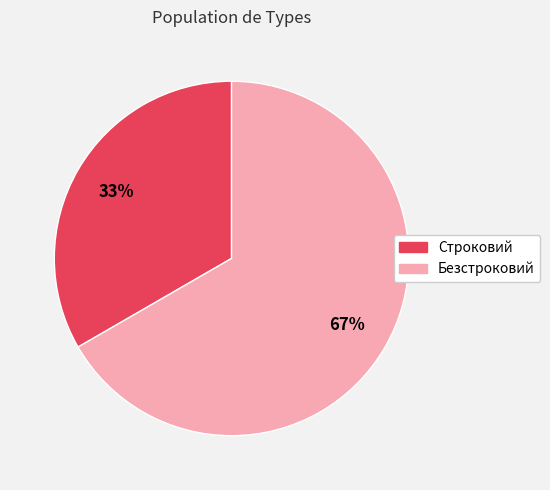

Which slice is the largest?

Безстроковий